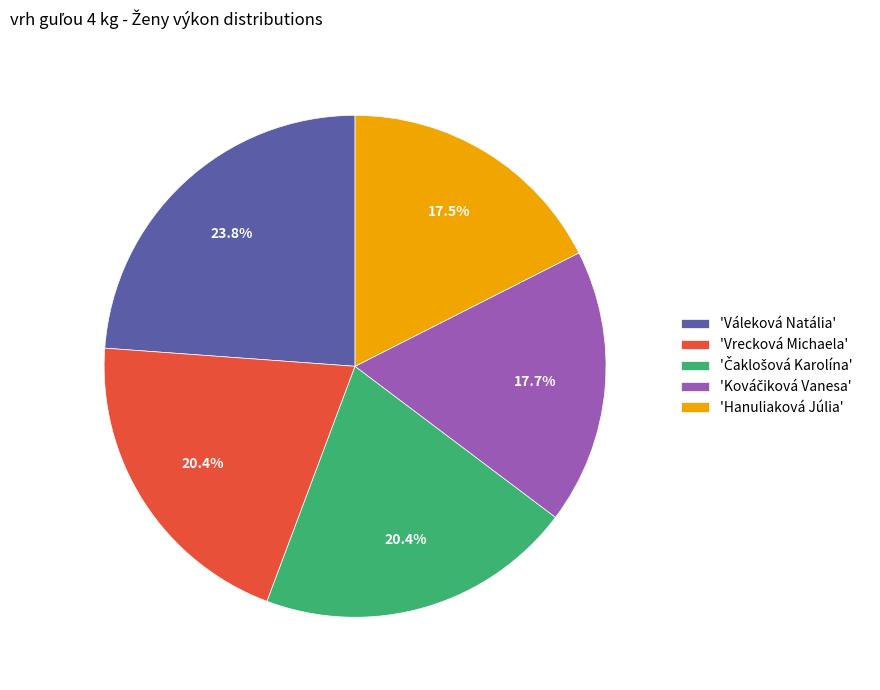

Combined, what portion of the pie is 'Váleková Natália' and 'Hanuliaková Júlia'?

41.4%